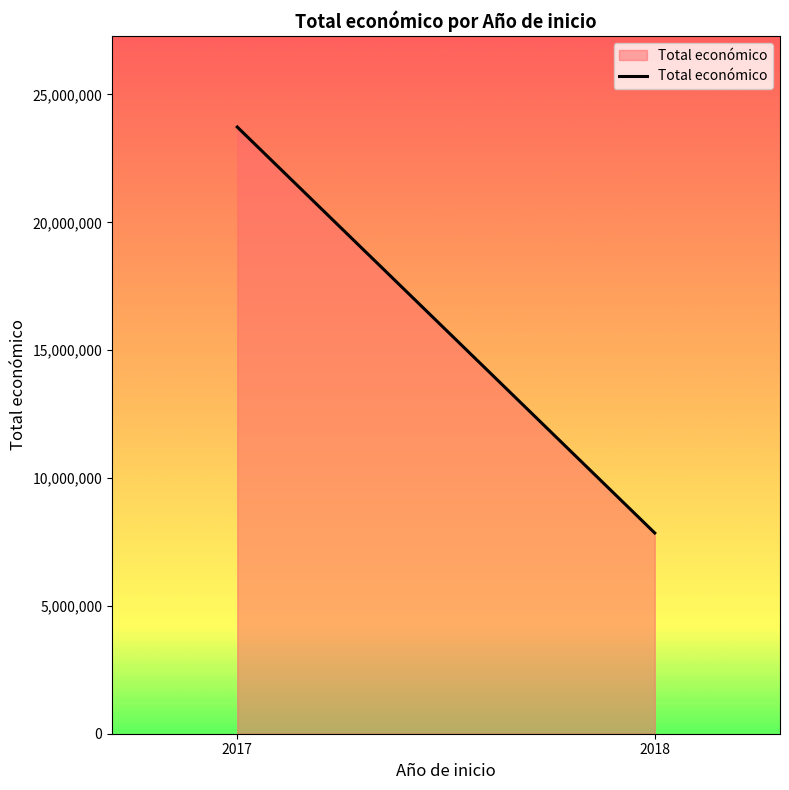

What is the greatest value displayed?

23727277